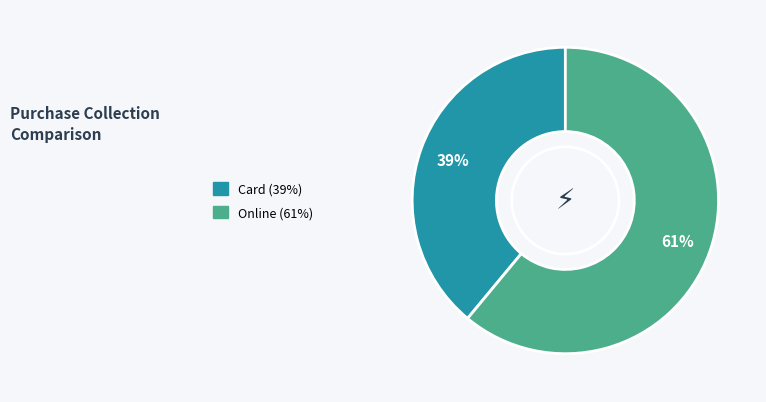

The Card slice represents 39% of the pie. True or false?

True